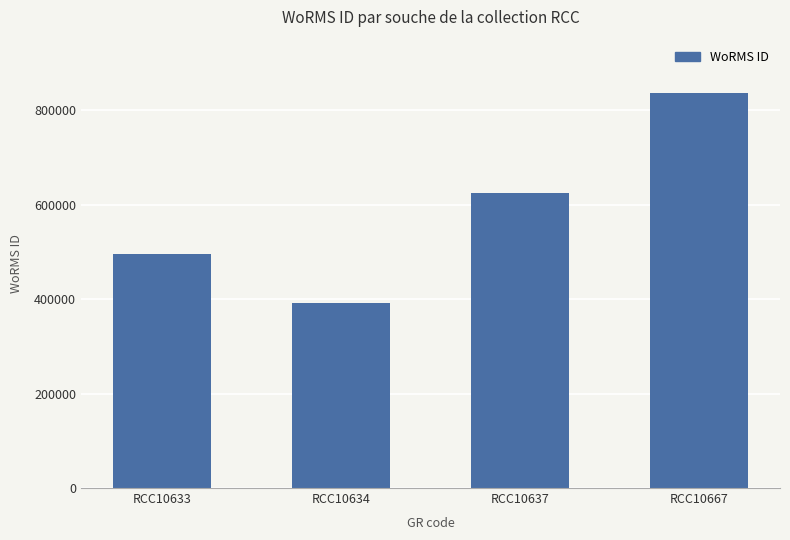

How many series are shown in this chart?

1